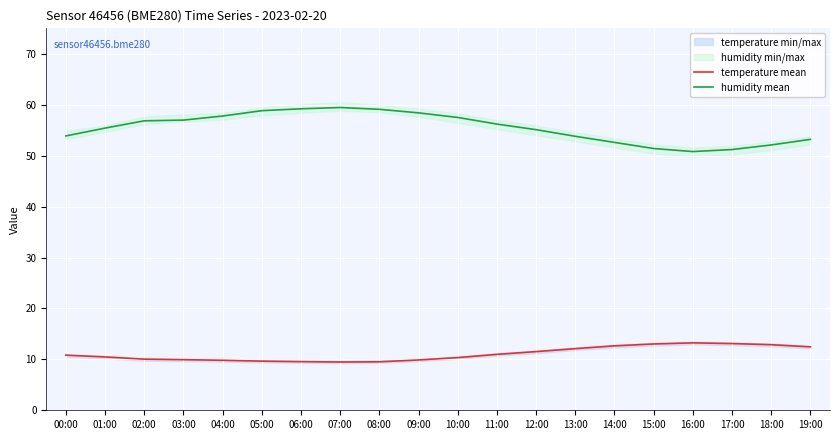

What value does the temperature mean series have at 05:00?

9.7